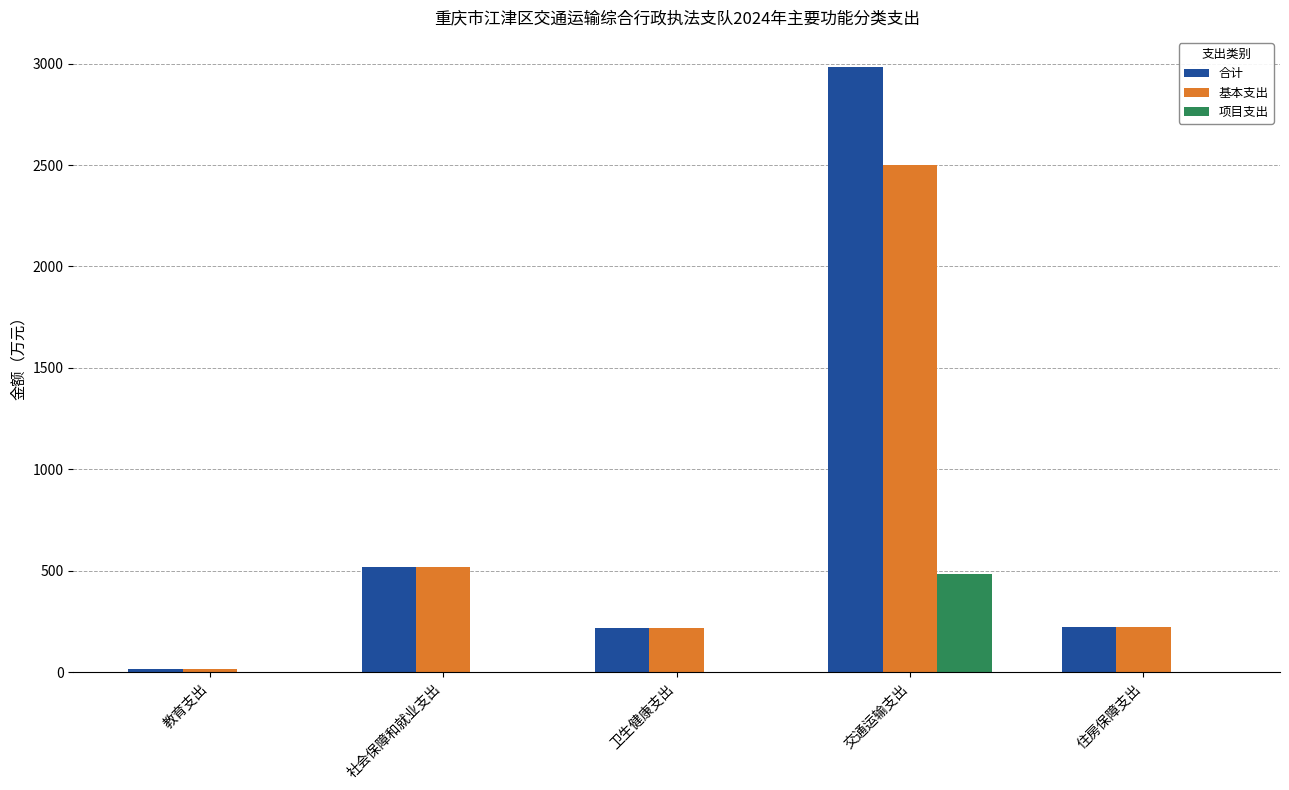

Which category has the highest value across all series?

交通运输支出